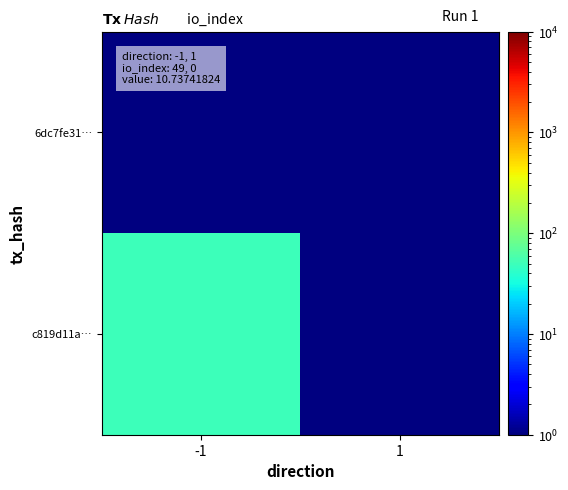

Which category has the lowest value across all series?

1